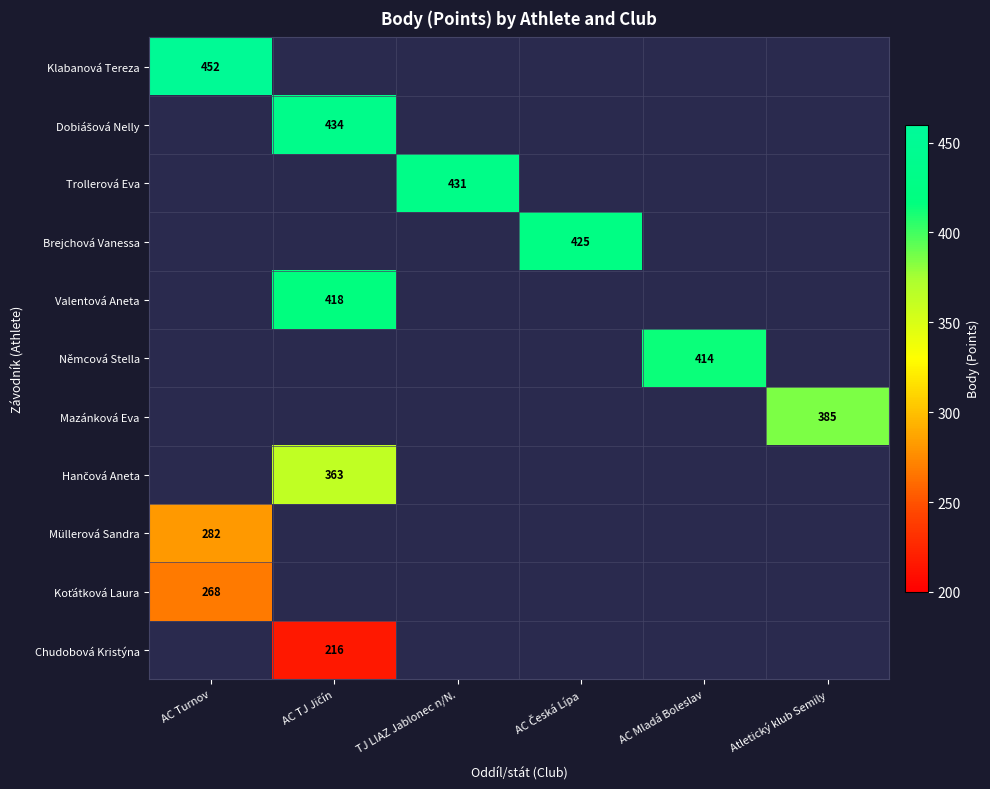

How many values in Klabanová Tereza are above zero?

1